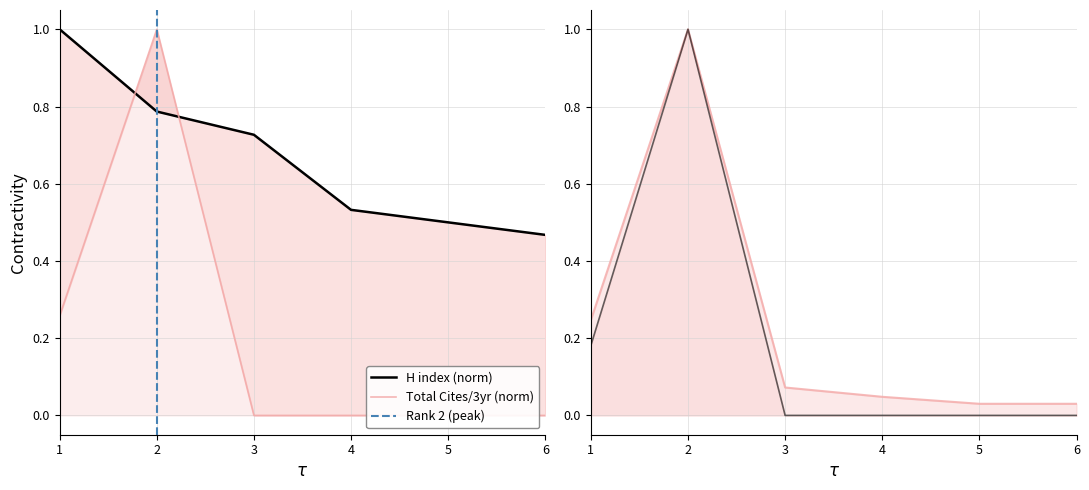

How many positive values does the Total Cites (3years) series have?

2